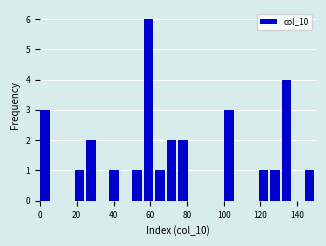

Around what value on the x-axis is the tallest bar? Give the approximate position of its centre, as read against the axis.

60